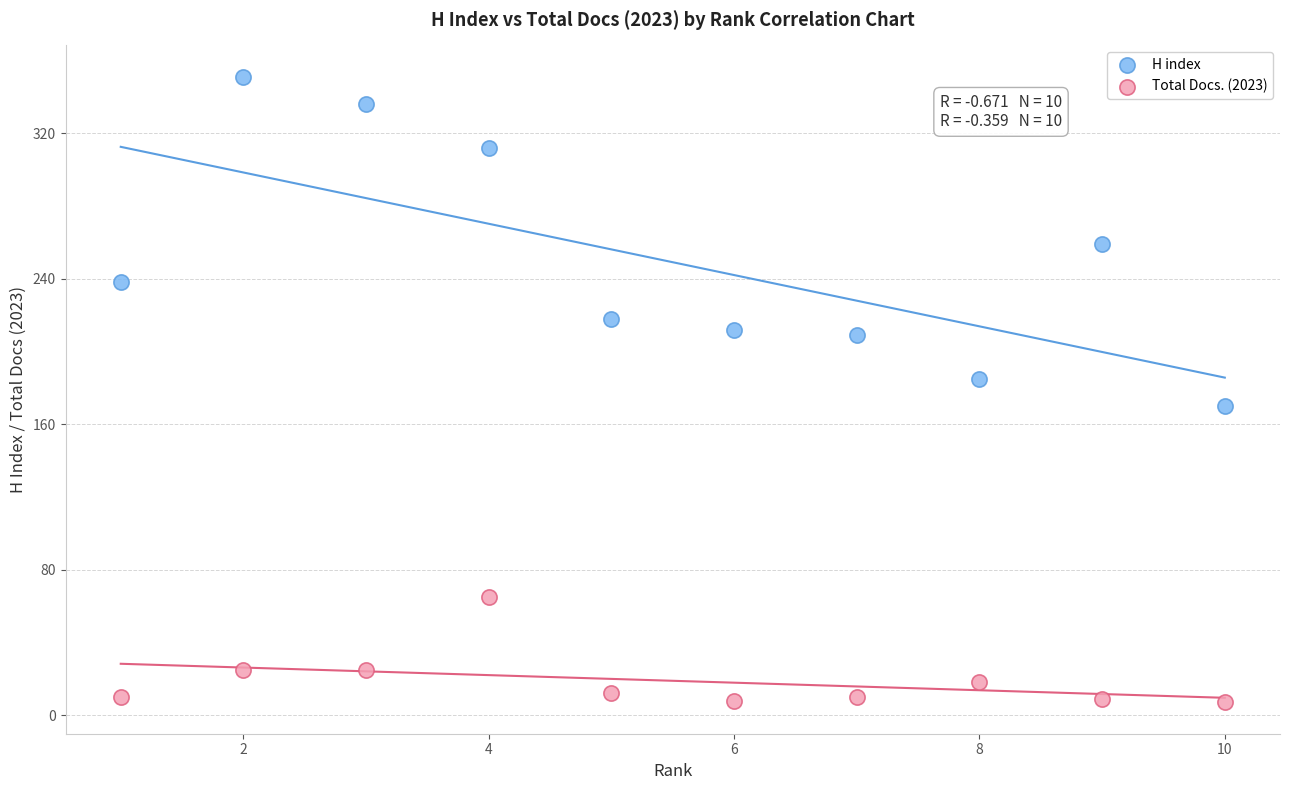

Which series reaches the maximum Y coordinate?

H index